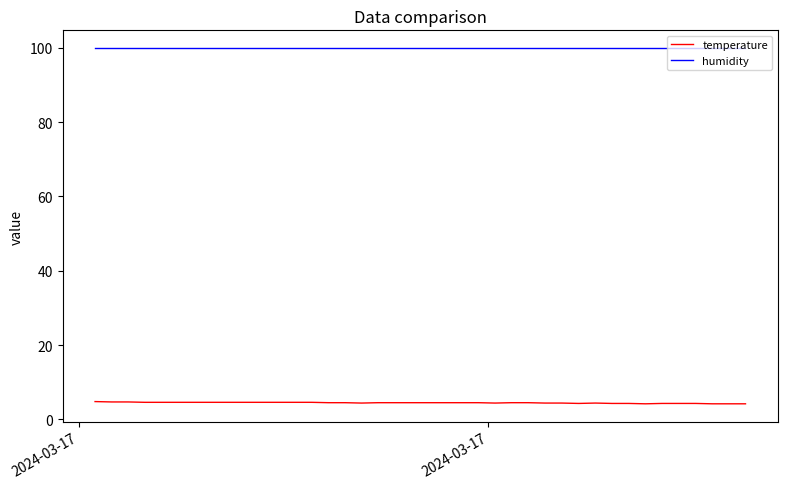

What is the maximum value shown in the chart?

99.9